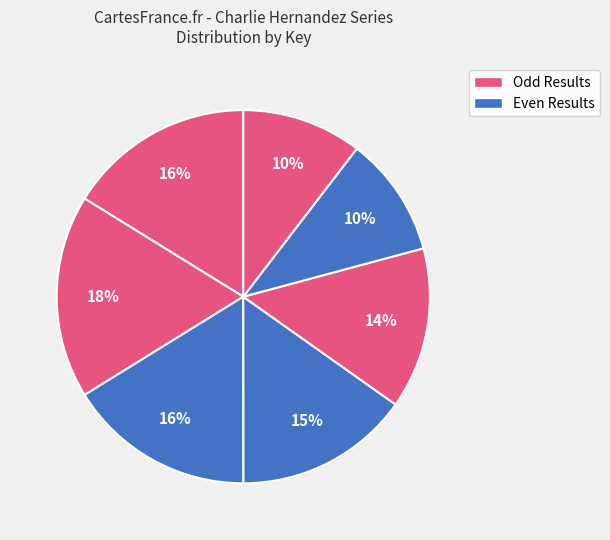

How many segments does this pie chart have?

7